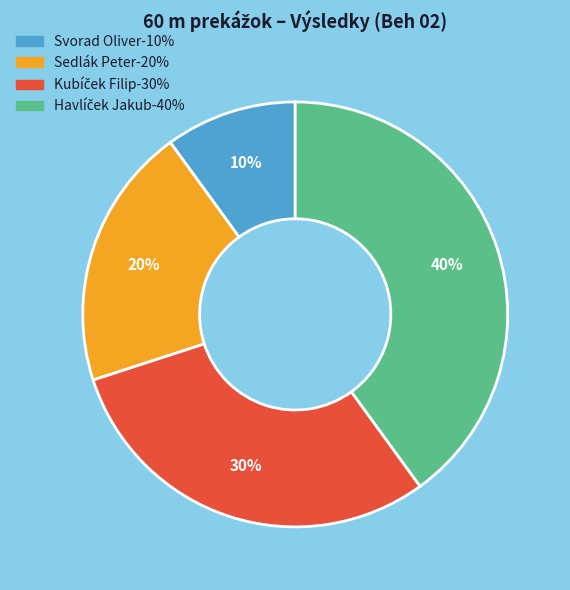

Count the number of slices in the pie.

4